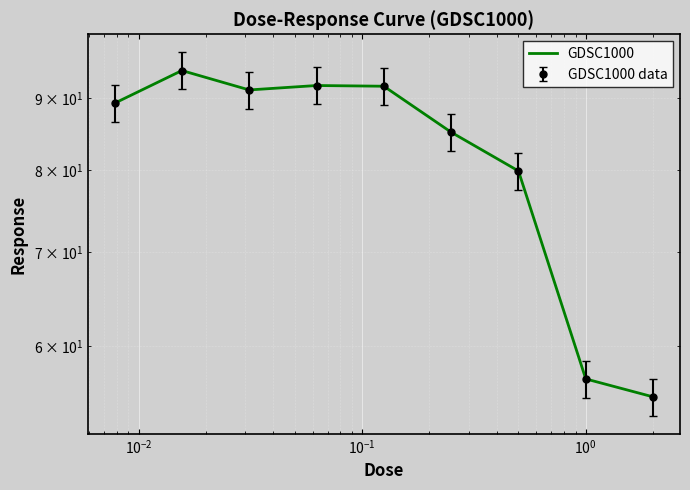

What is the average value?

81.7